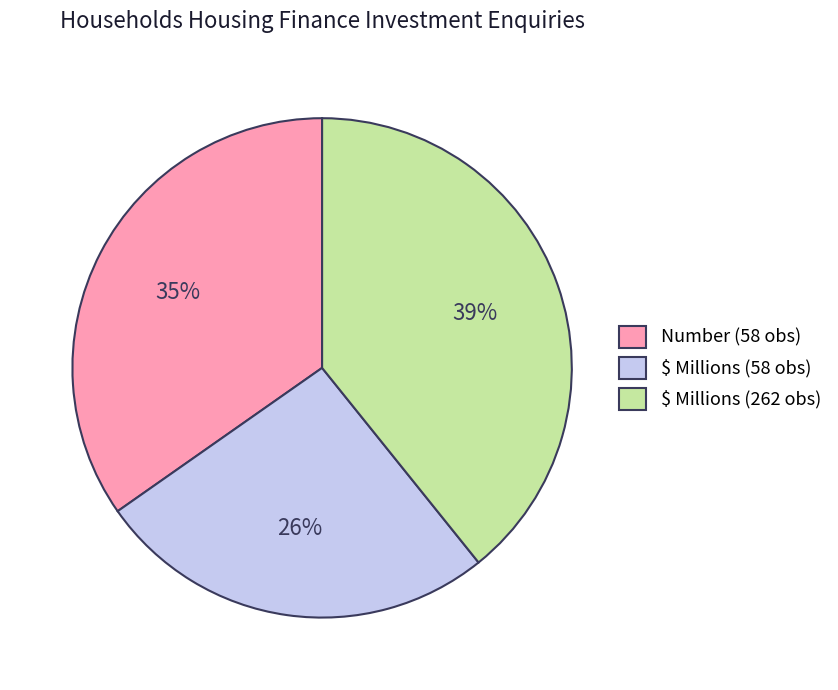

Do $ Millions (262 obs) and Number (58 obs) together represent more than half of the pie?

Yes